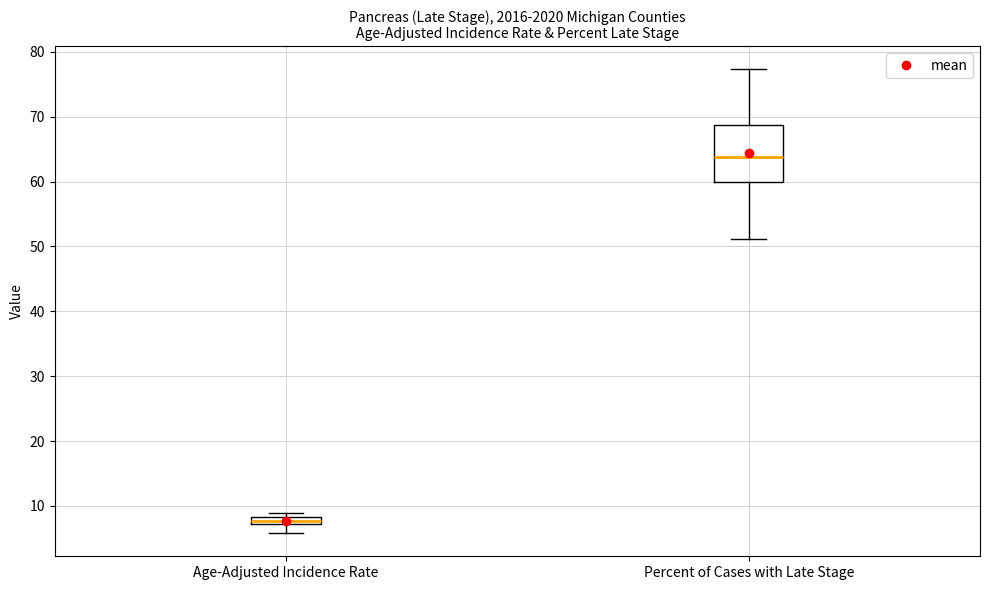

Comparing the boxes themselves (not the whiskers), which one is the tallest?

Percent of Cases with Late Stage